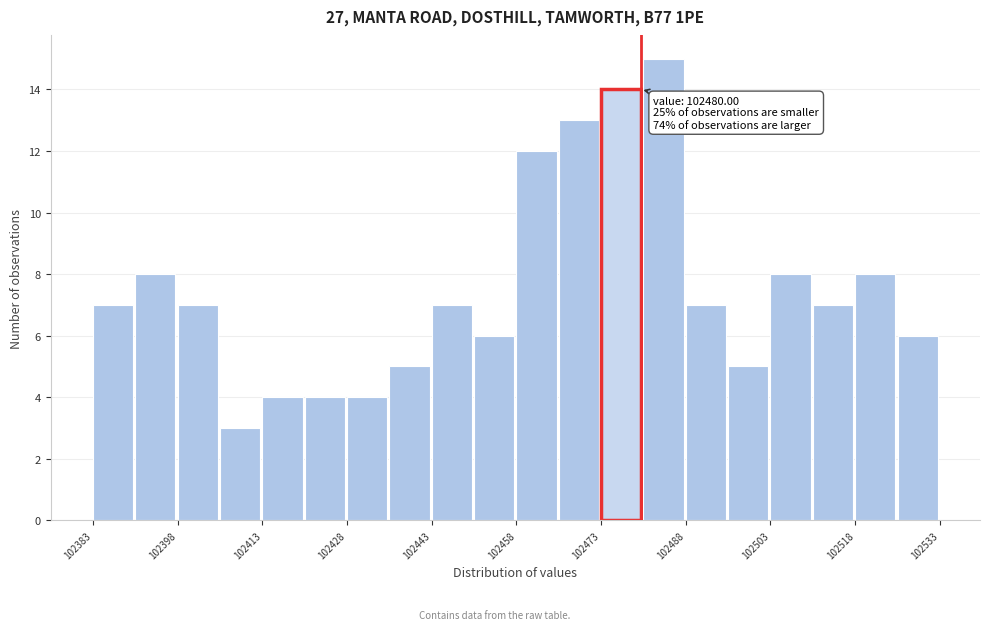

Around what value on the x-axis is the tallest bar? Give the approximate position of its centre, as read against the axis.

102484